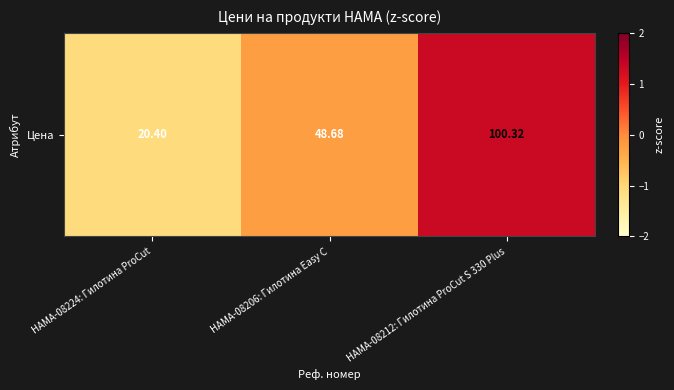

How many data points are less than 0?

2